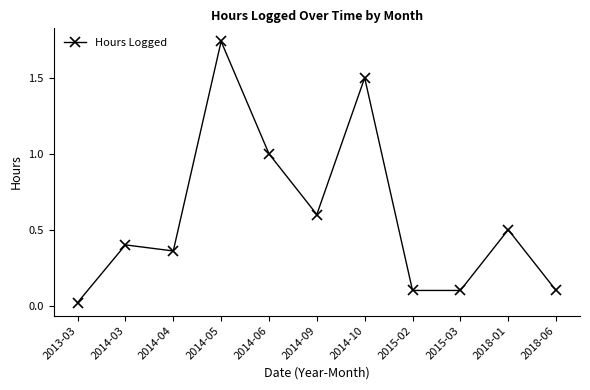

At which label is the value closest to 0?

2013-03